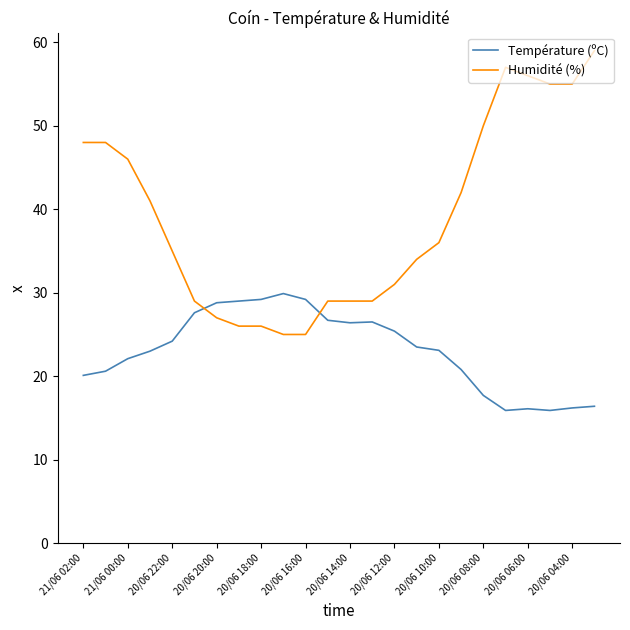

Which series has the largest range (max minus min)?

Humidité (%)